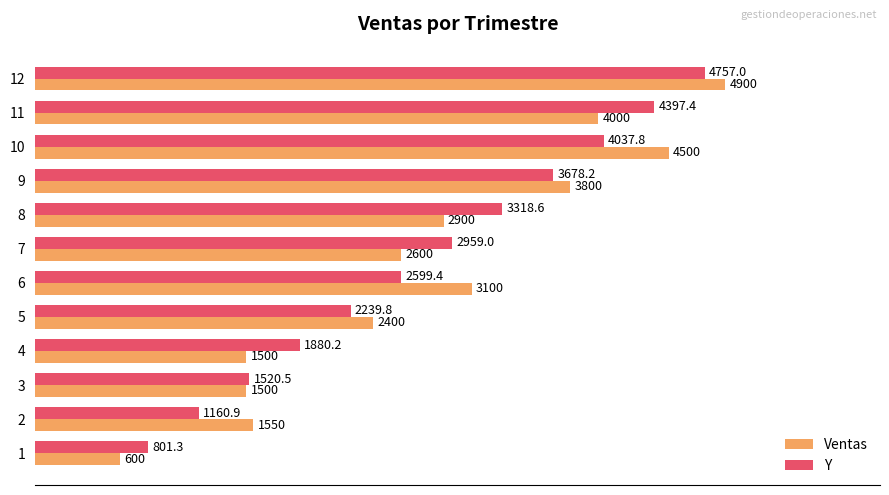

Is it true that Y equals 3112.0 at 4?

False